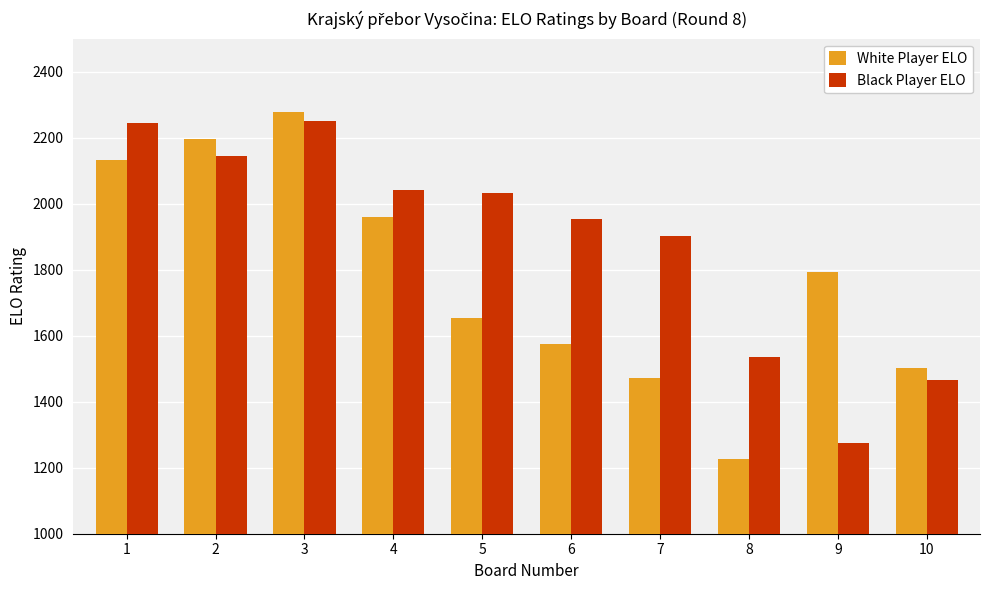

How many bars are there in total?

20